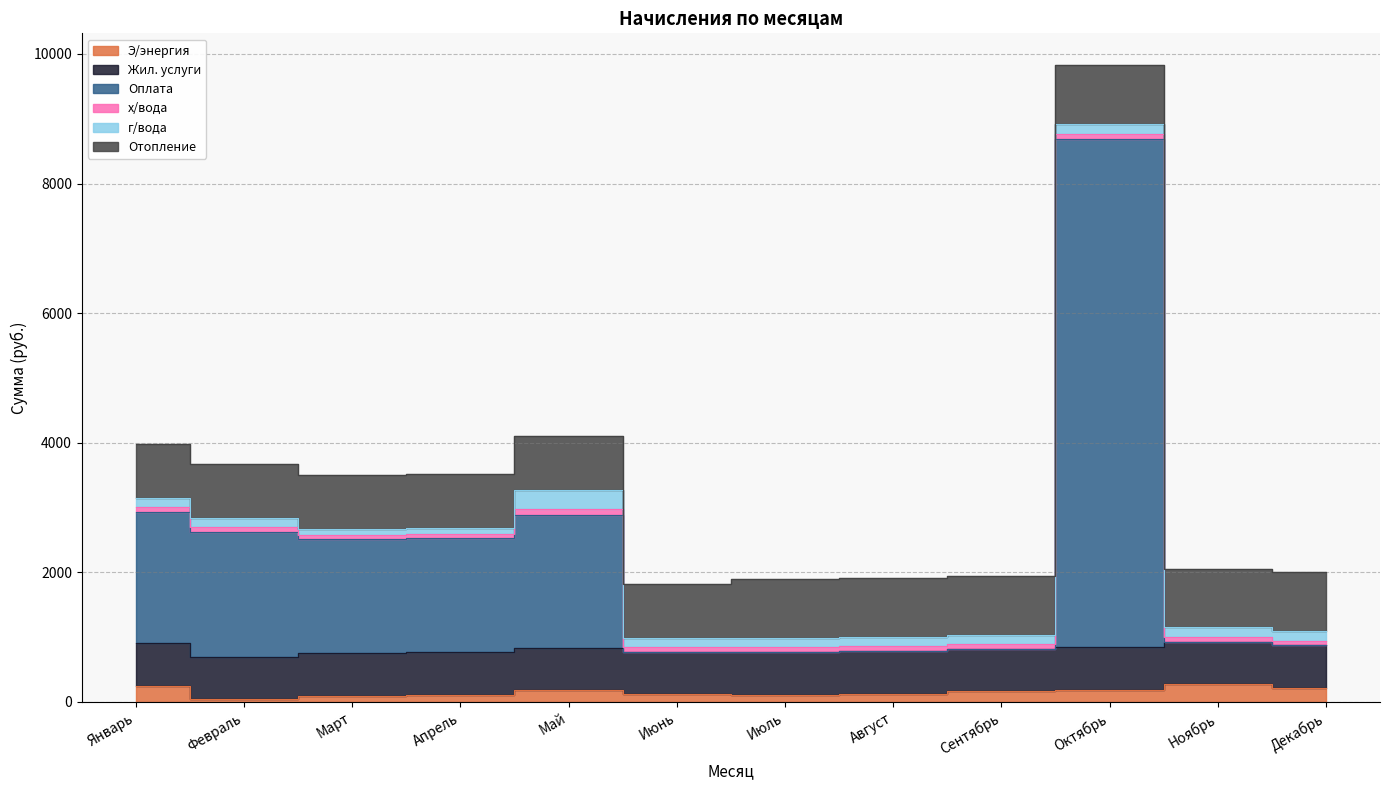

Which has a higher value, Сентябрь or Март?

Сентябрь